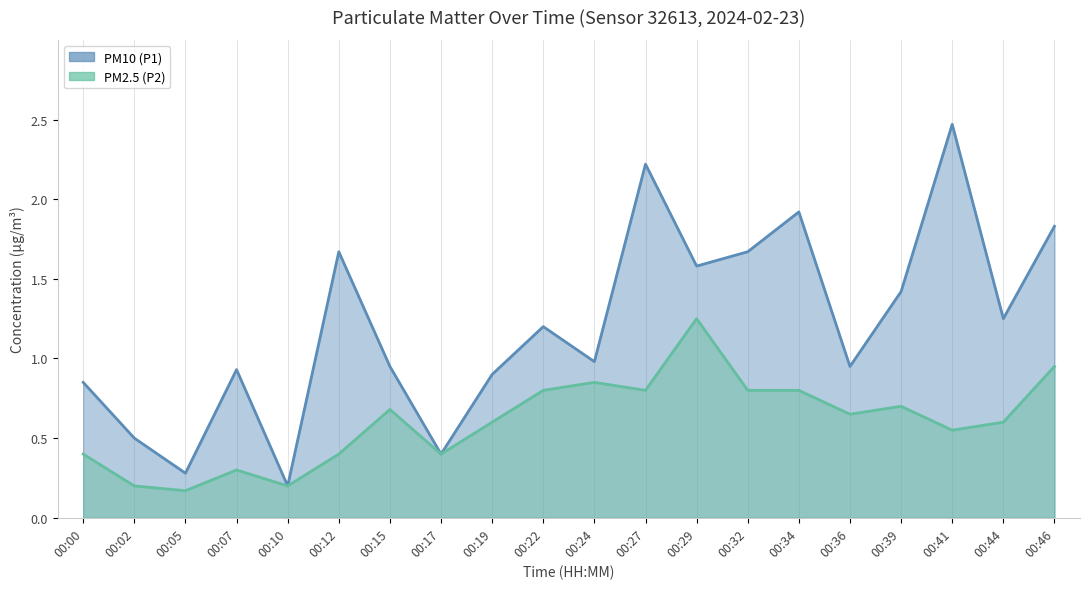

Between 00:02 and 00:34, which is larger?

00:34